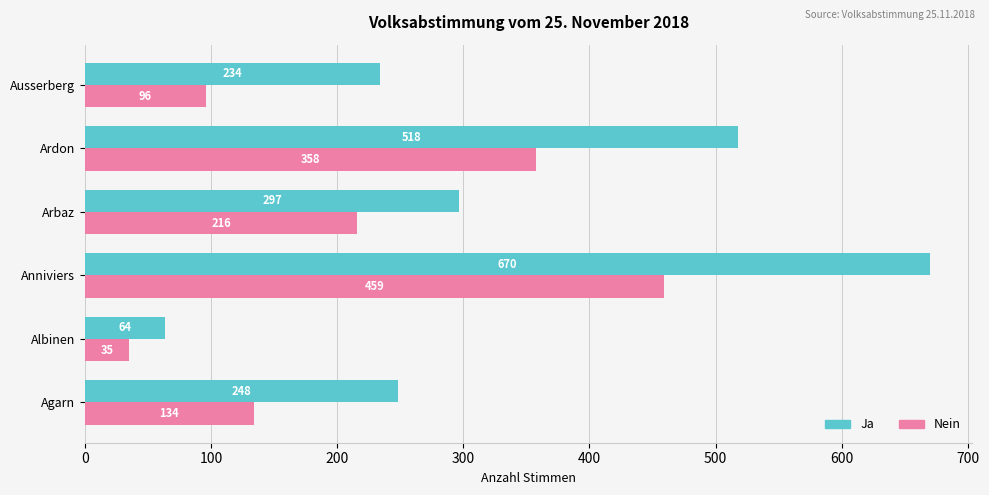

Which series has the widest spread of values?

Ja